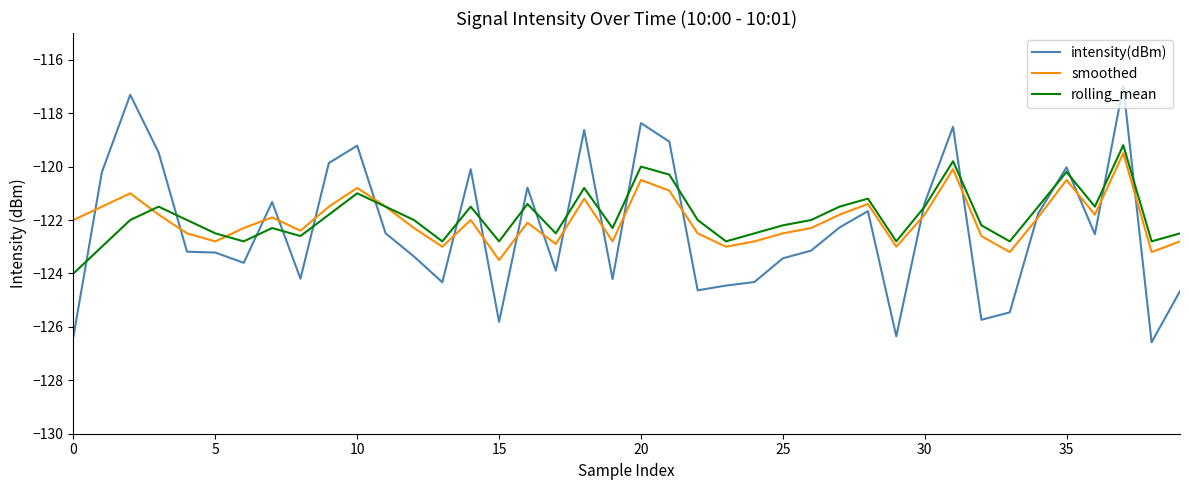

What is the sum of all smoothed values?

-4879.9